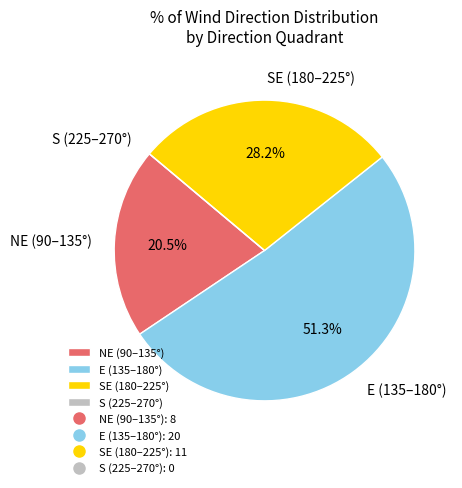

What portion of the pie excludes SE (180–225°)?

71.8%